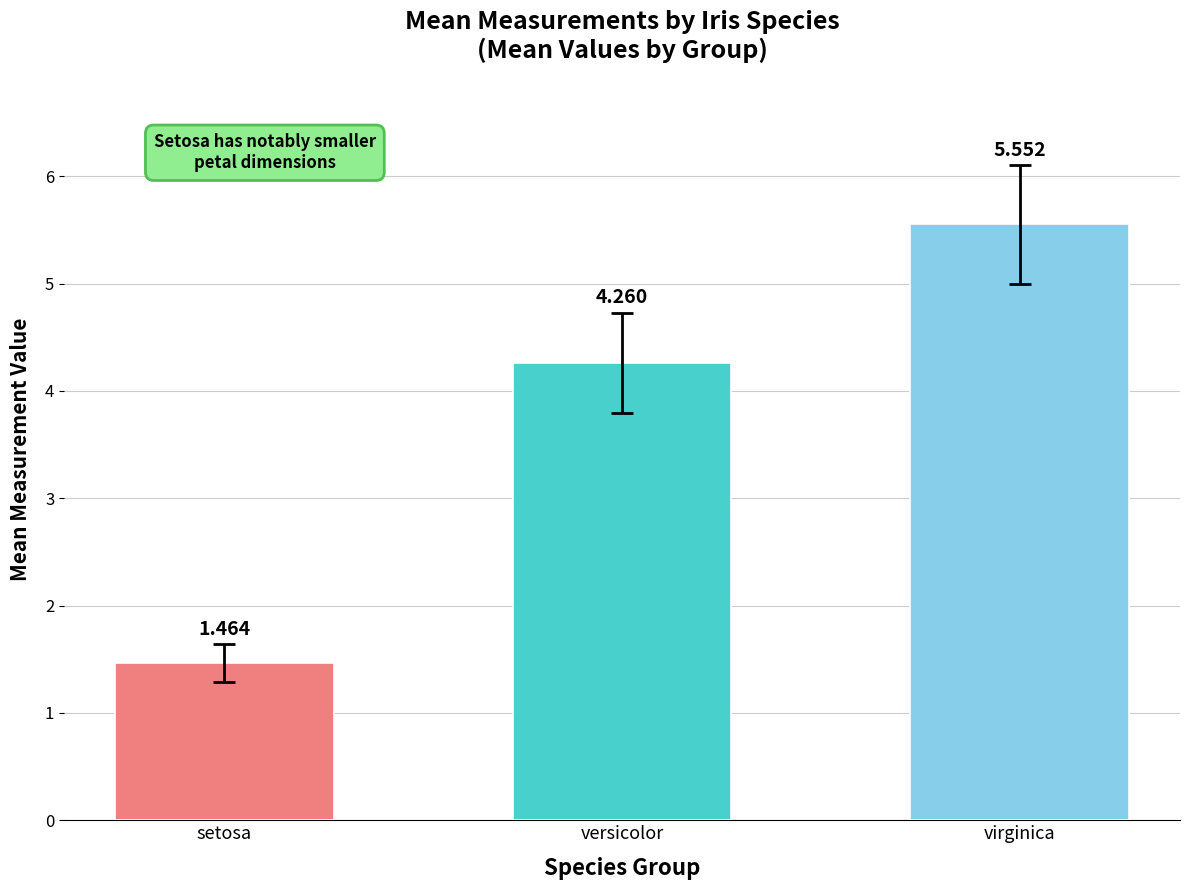

List the labels in order of value, largest first.

virginica, versicolor, setosa